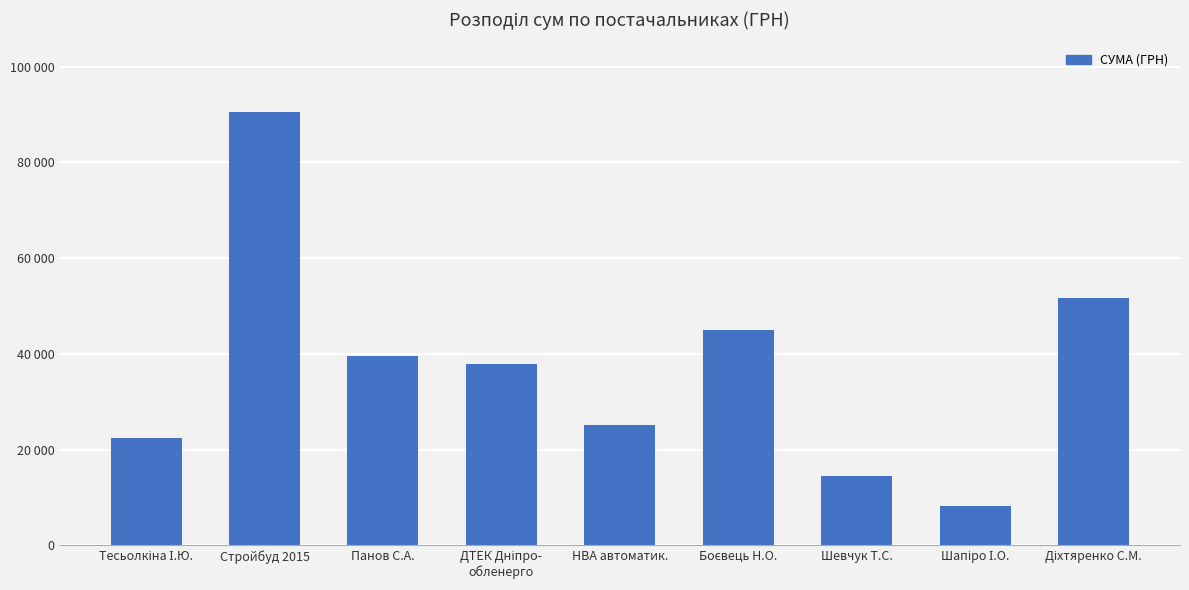

Where does the data first go above 37880?

Стройбуд 2015